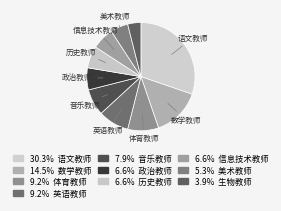

Which slice is the smallest?

生物教师